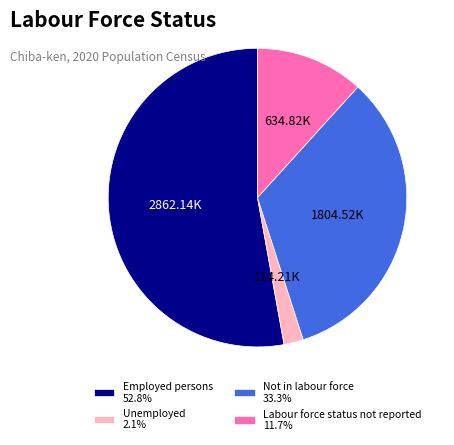

Approximately how many times larger is the value at Not in labour force 33.3% compared to Unemployed 2.1%?

15.8